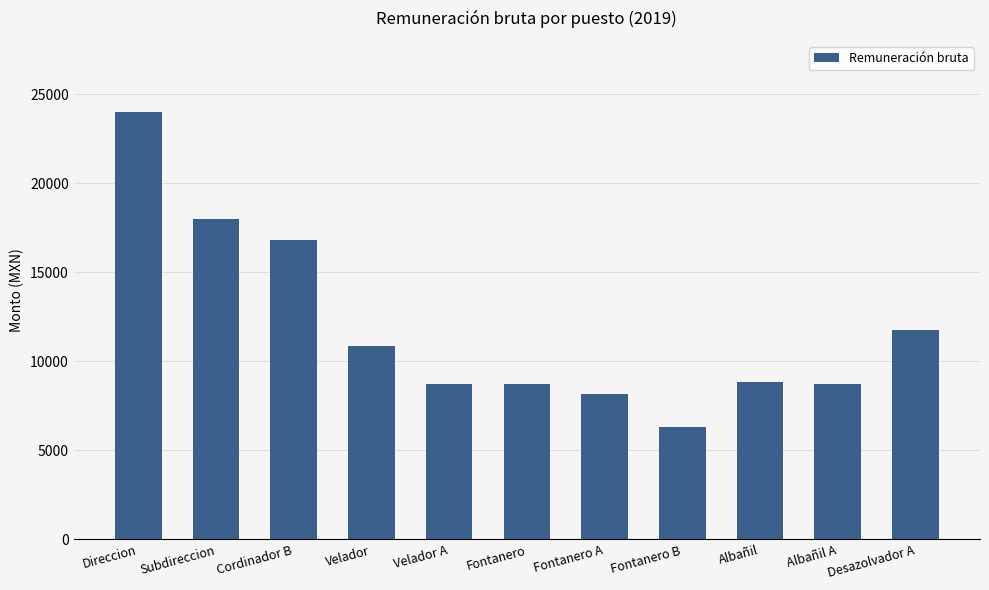

Are the bars grouped side by side (vs. stacked)?

No